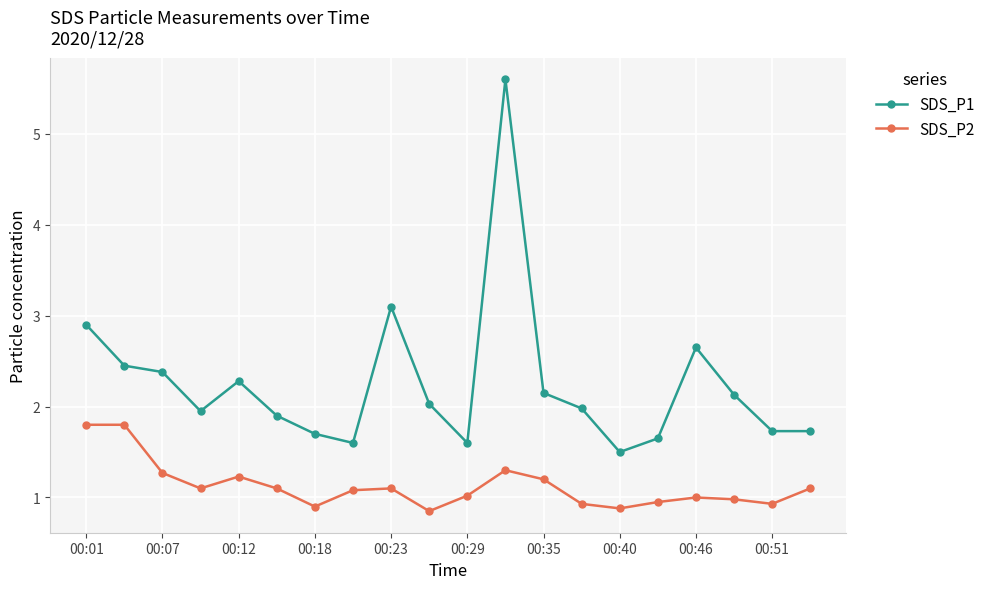

What are all the series names shown in the legend?

SDS_P1, SDS_P2